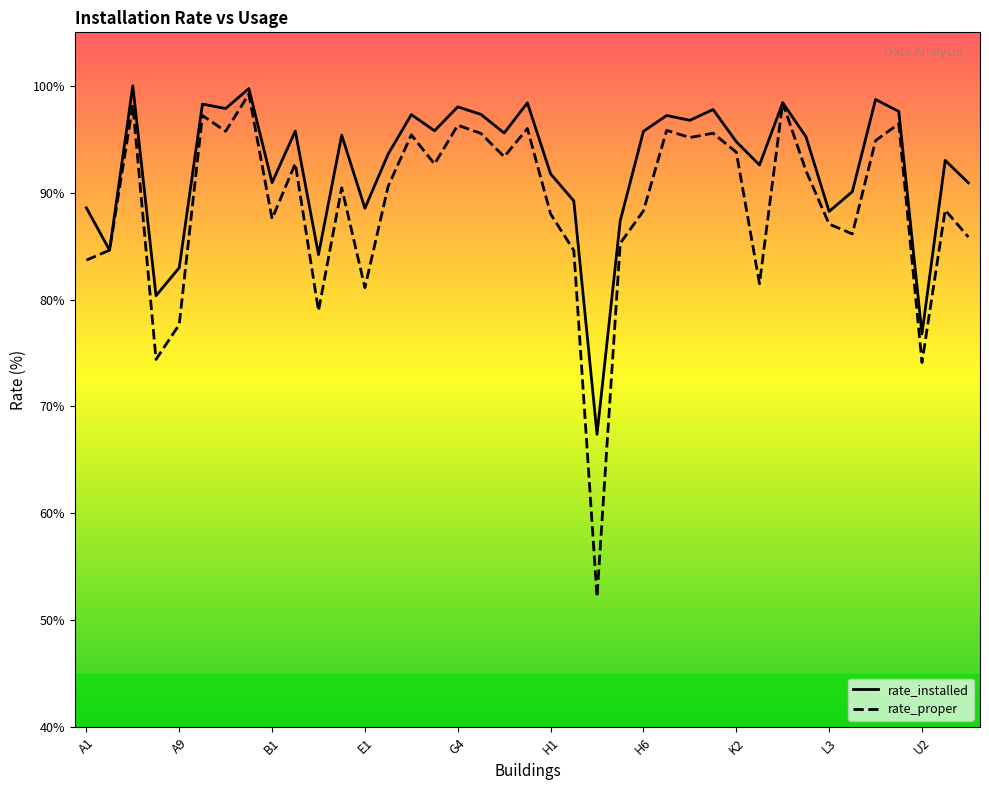

What is the minimum value for rate_proper?

52.2